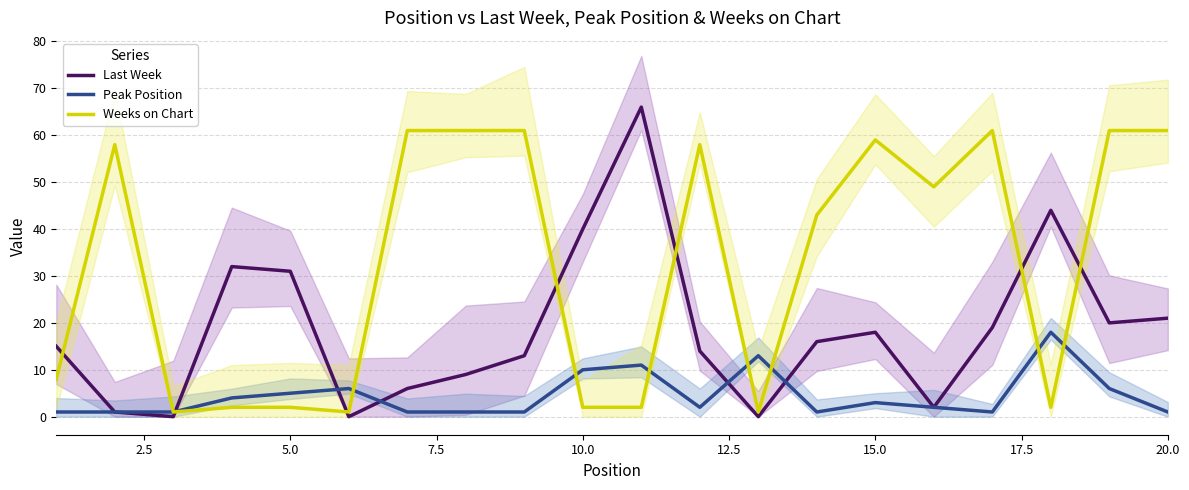

In Peak Position, how many points are higher than both neighbors (excluding endpoints)?

5